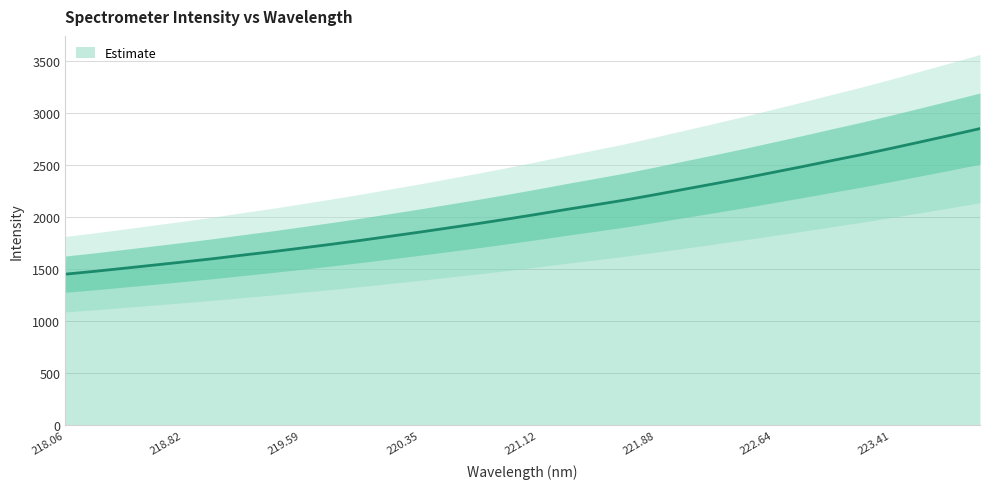

What is the maximum value for Estimate?

2853.0